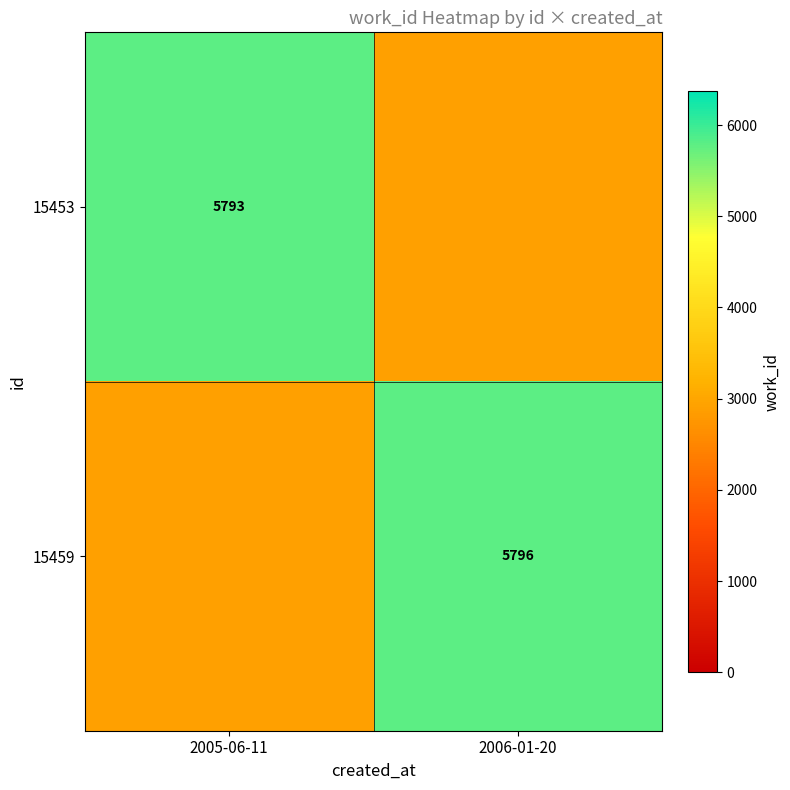

Which label corresponds to the largest value in the chart?

2006-01-20